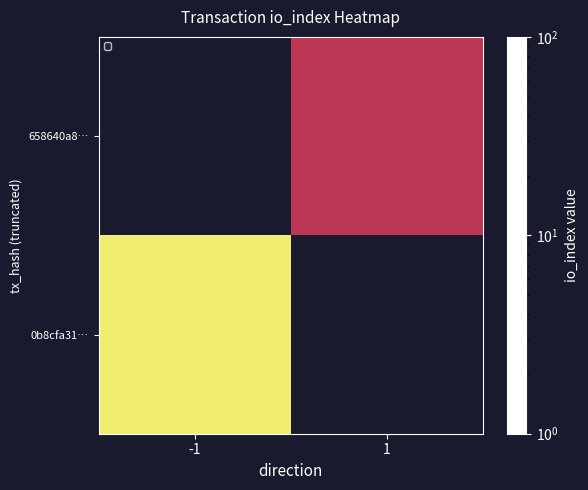

How many categories are shown in the chart?

2